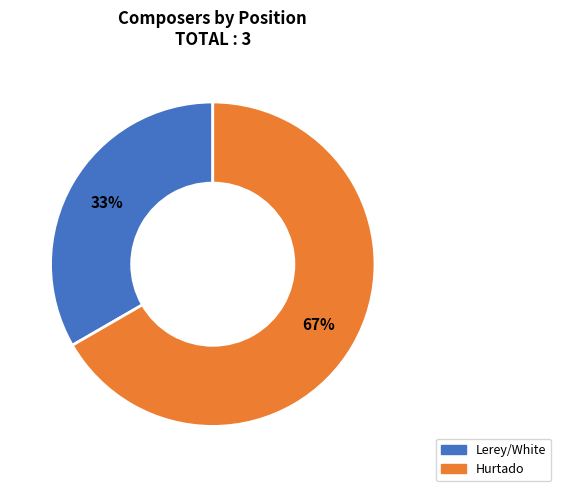

True or false: Hurtado accounts for 67% of the total.

True